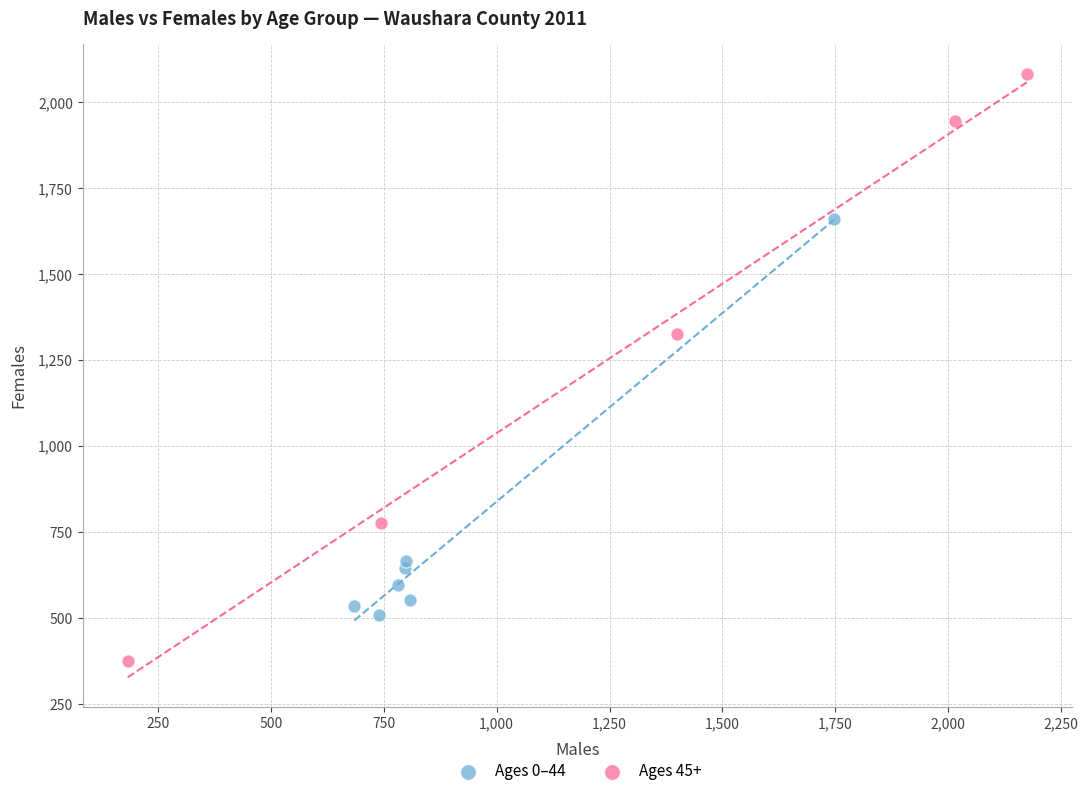

Which series has the largest Y range (max minus min)?

Ages 45+